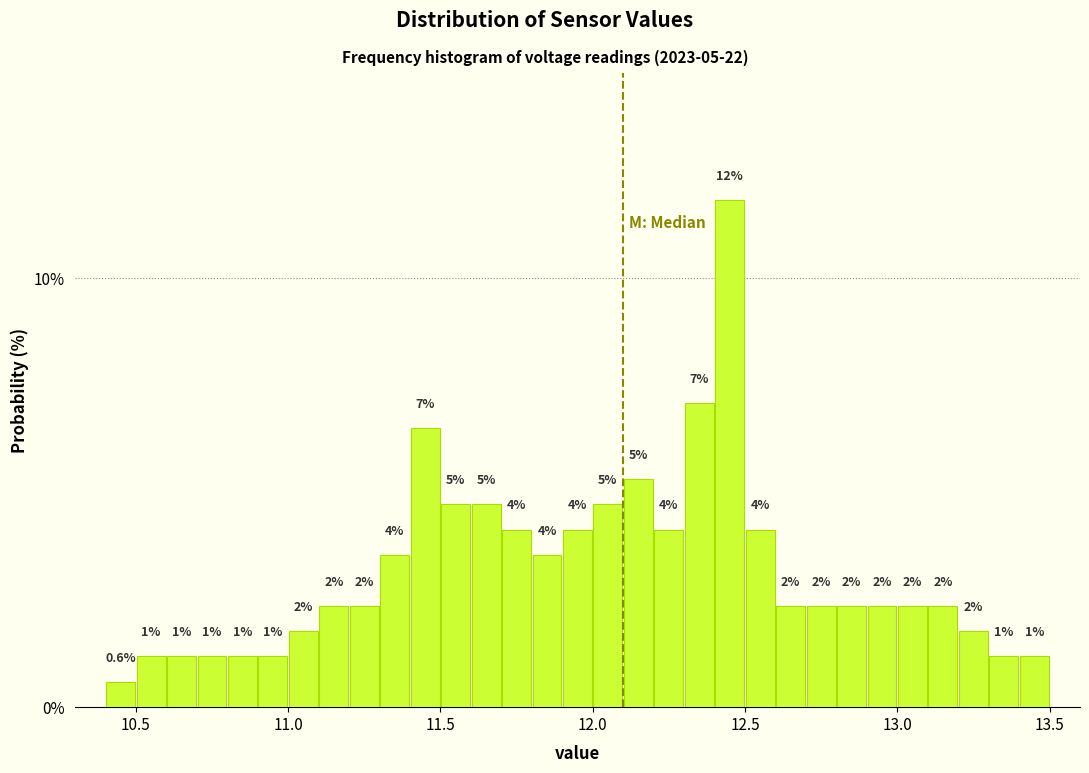

Read against the x-axis, roughly where is the centre of the tallest bar?

12.45